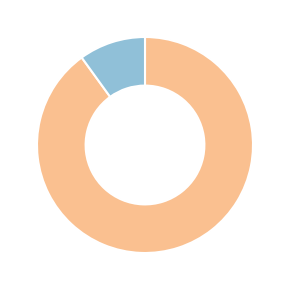

Does any single category account for the majority?

Yes